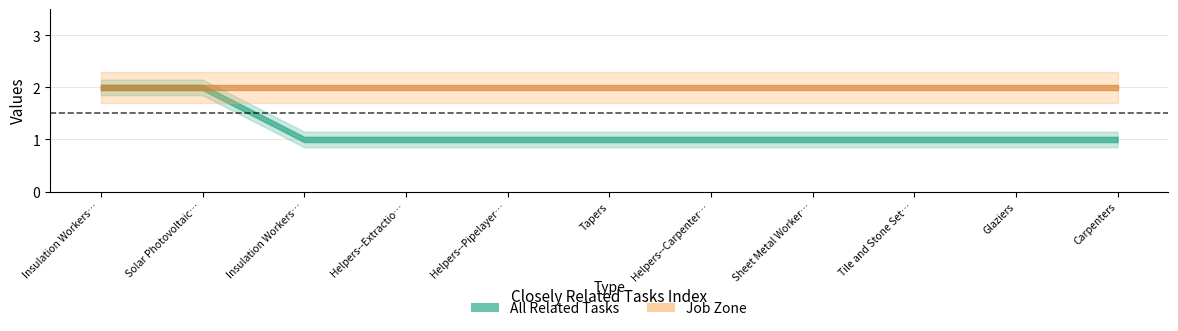

What is the greatest value displayed?

2